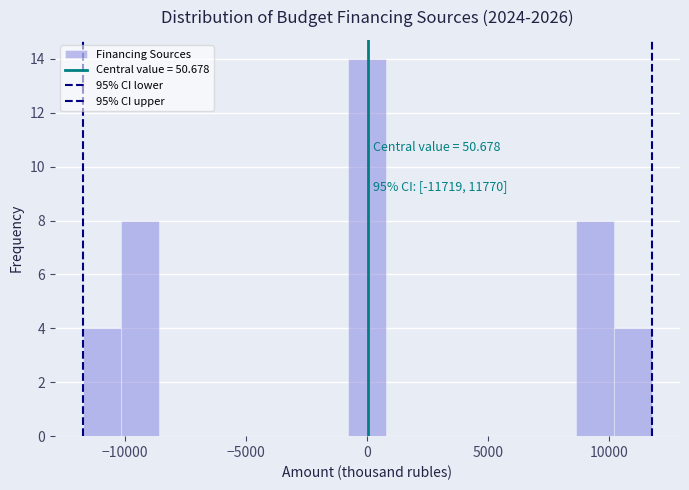

Read against the x-axis, roughly where is the centre of the tallest bar?

0